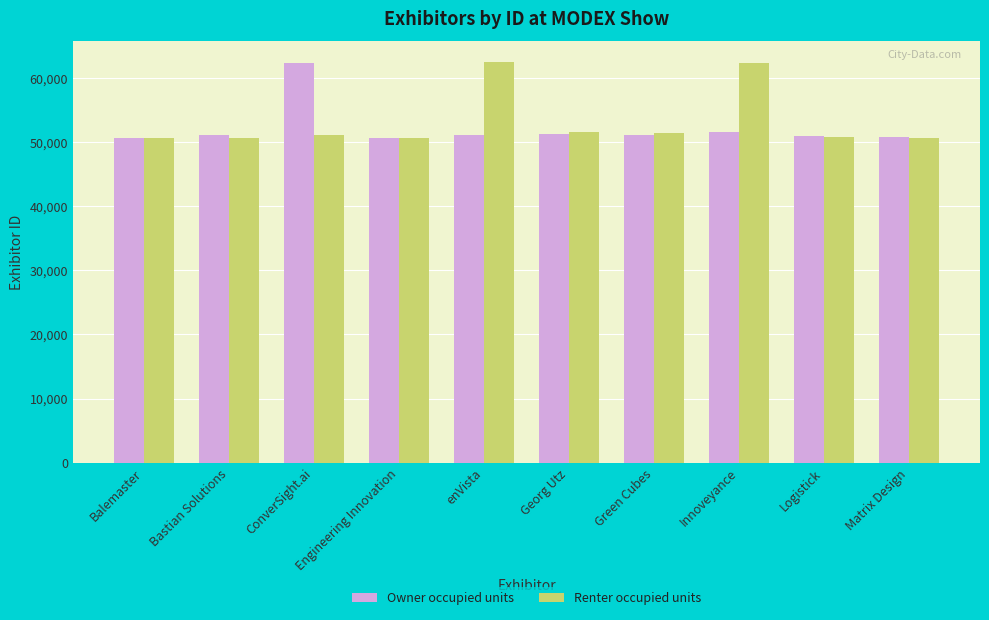

At Innoveyance, list the series in order from largest to smallest.

Renter occupied units, Owner occupied units